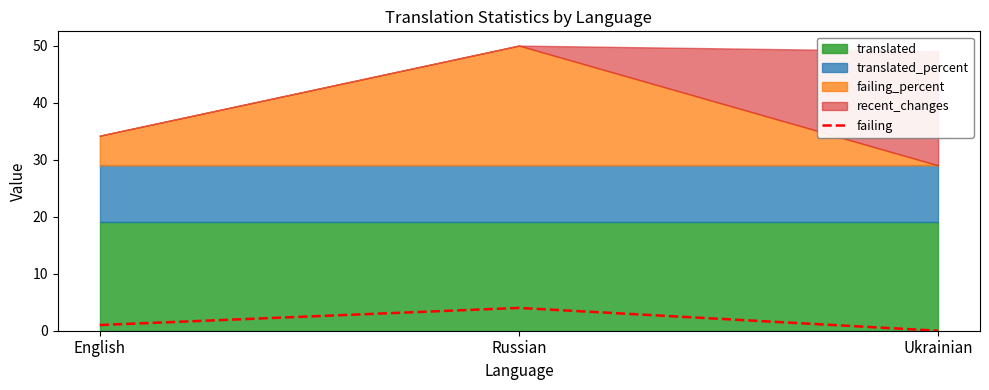

The value of failing at Ukrainian is 0. True or false?

True